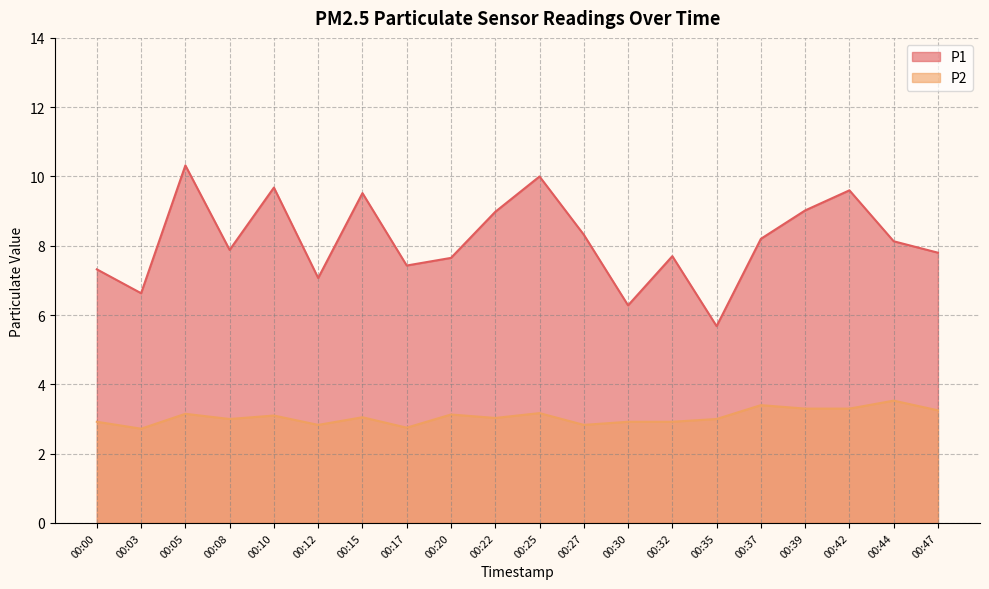

Which has a higher value, 00:08 or 00:27?

00:27